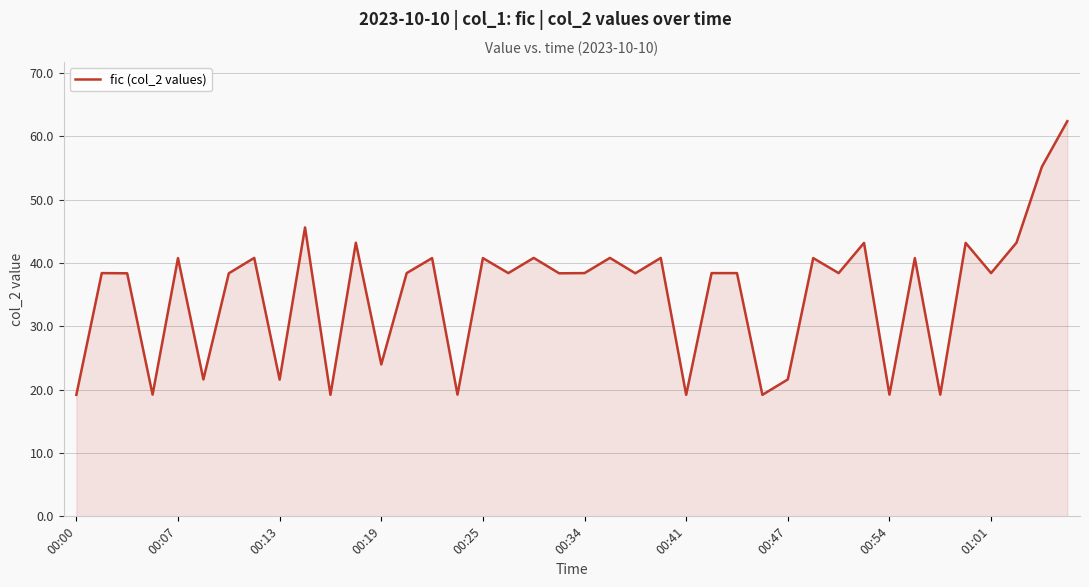

The value at 00:47 is 21.6. True or false?

True